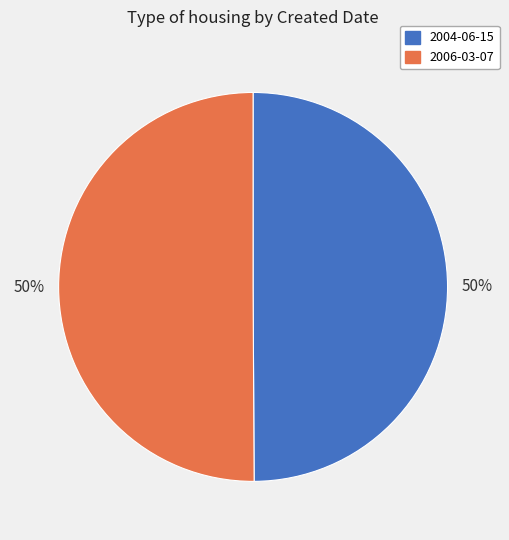

Combined, do 2006-03-07 and 2004-06-15 account for over 50%?

Yes